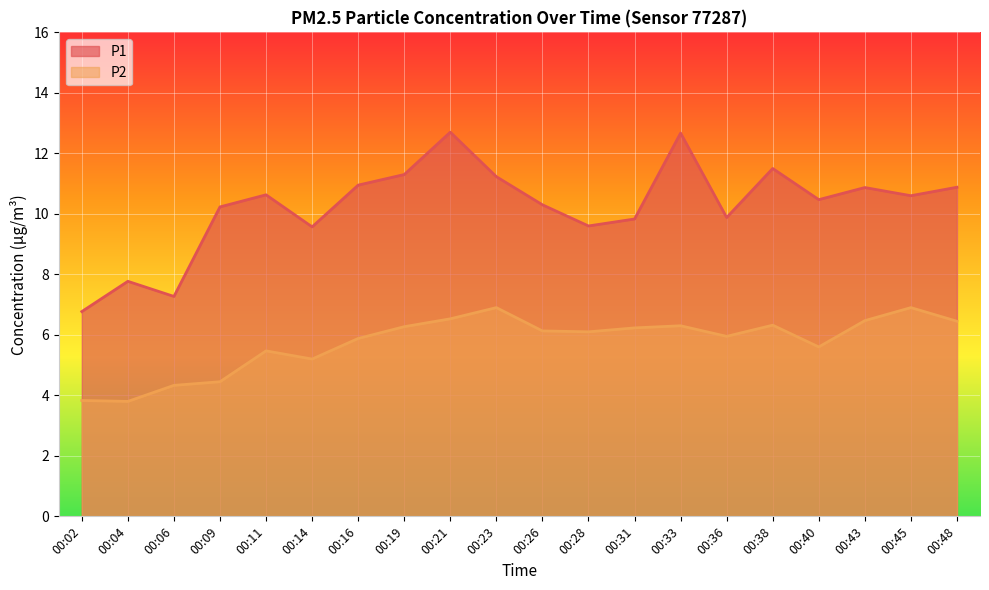

At which category is the sum across all series the highest?

00:21